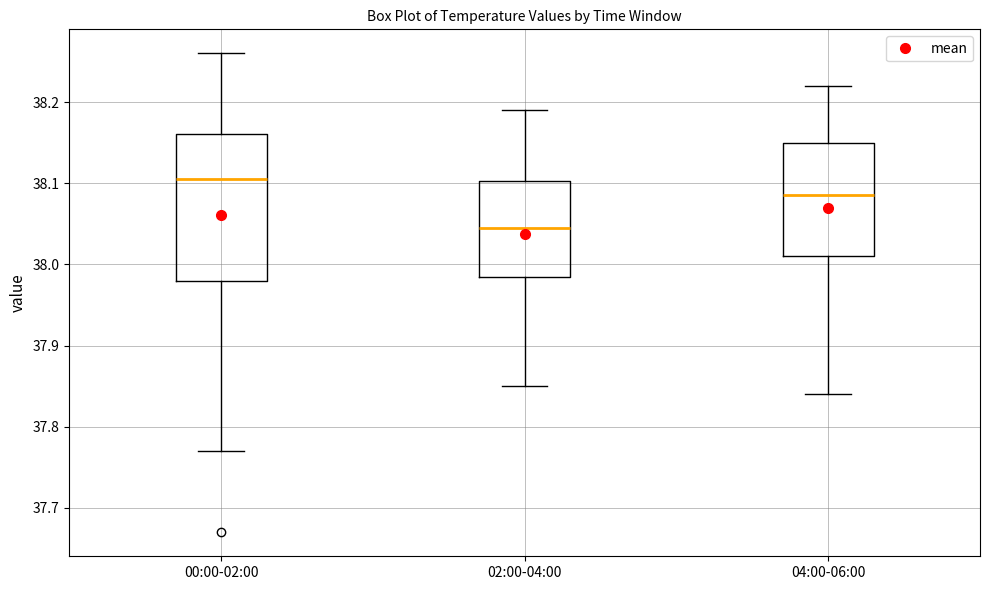

Reading left to right, transcribe this box plot: for each box, give where its median line is, the range the box spans, and where its two whiskers end, as read against the y-axis. The values are not printed on the chart, so give them approximately, as read against the axis.

00:00-02:00: median 38.11, box 37.98 to 38.16, whiskers 37.77 to 38.26
02:00-04:00: median 38.05, box 37.99 to 38.10, whiskers 37.85 to 38.19
04:00-06:00: median 38.09, box 38.01 to 38.15, whiskers 37.84 to 38.22